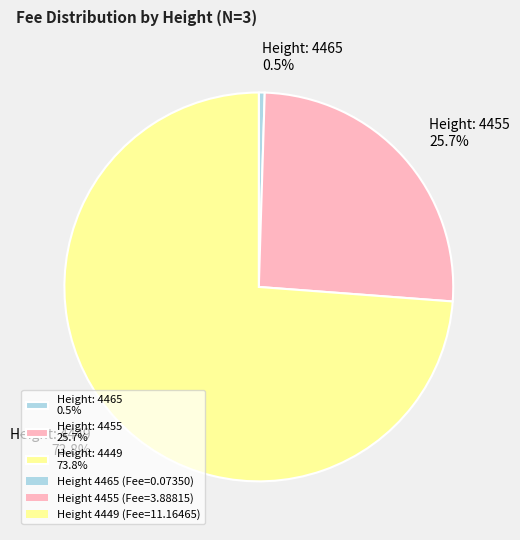

Combined, what portion of the pie is Height: 4455 25.7% and Height: 4465 0.5%?

26.2%